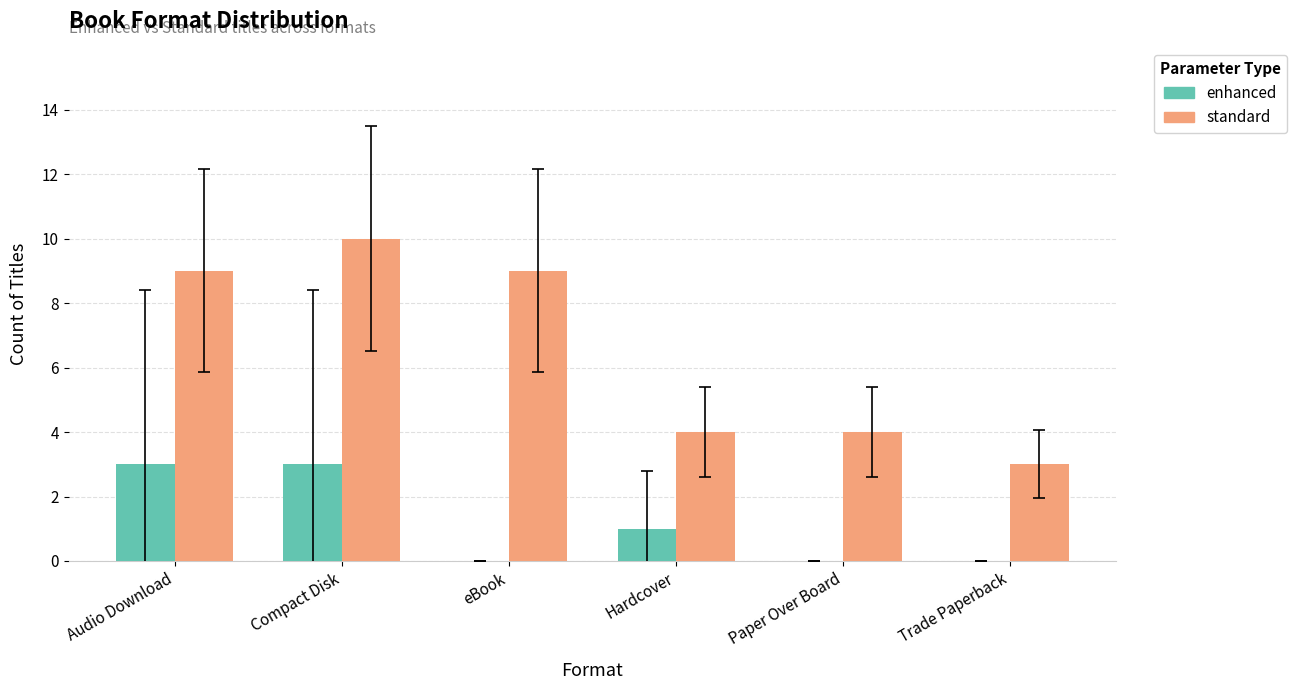

What is the difference between the enhanced values at Compact Disk and Paper Over Board?

3